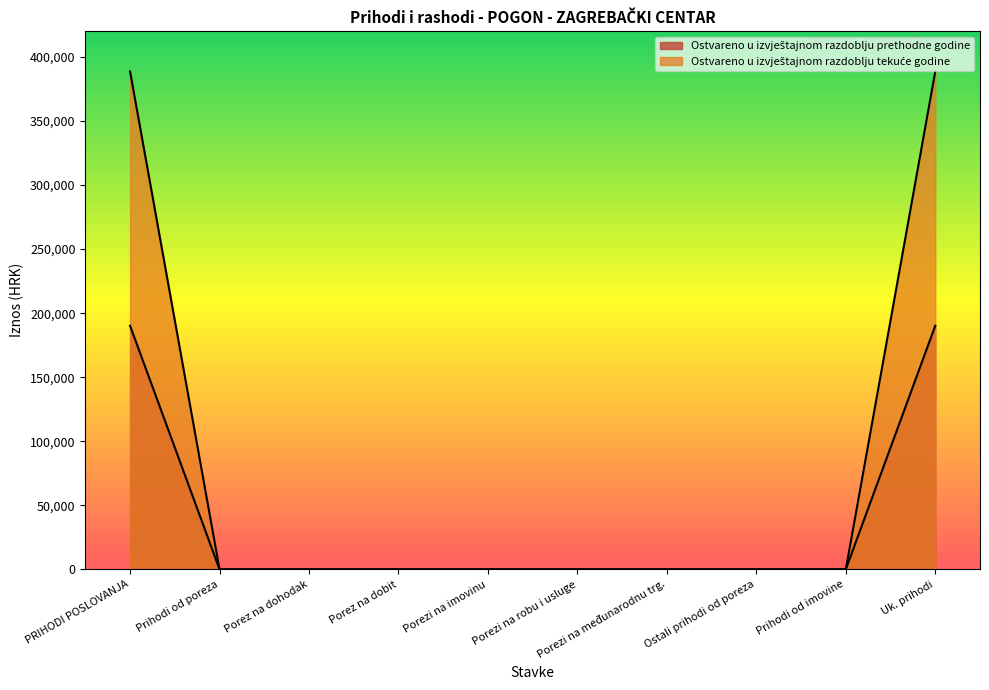

List the series in order of their peak value, lowest first.

Ostvareno u izvještajnom razdoblju prethodne godine, Ostvareno u izvještajnom razdoblju tekuće godine